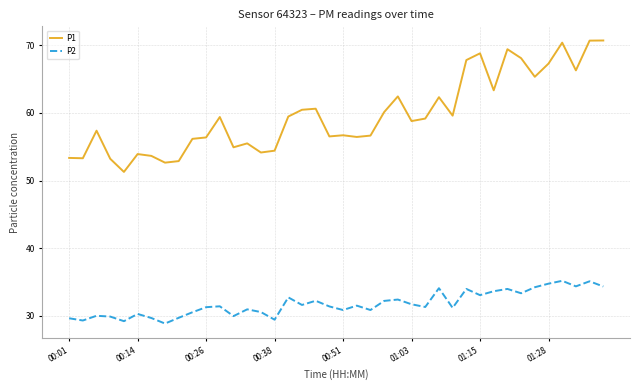

True or false: P2 and P1 cross at least once.

False